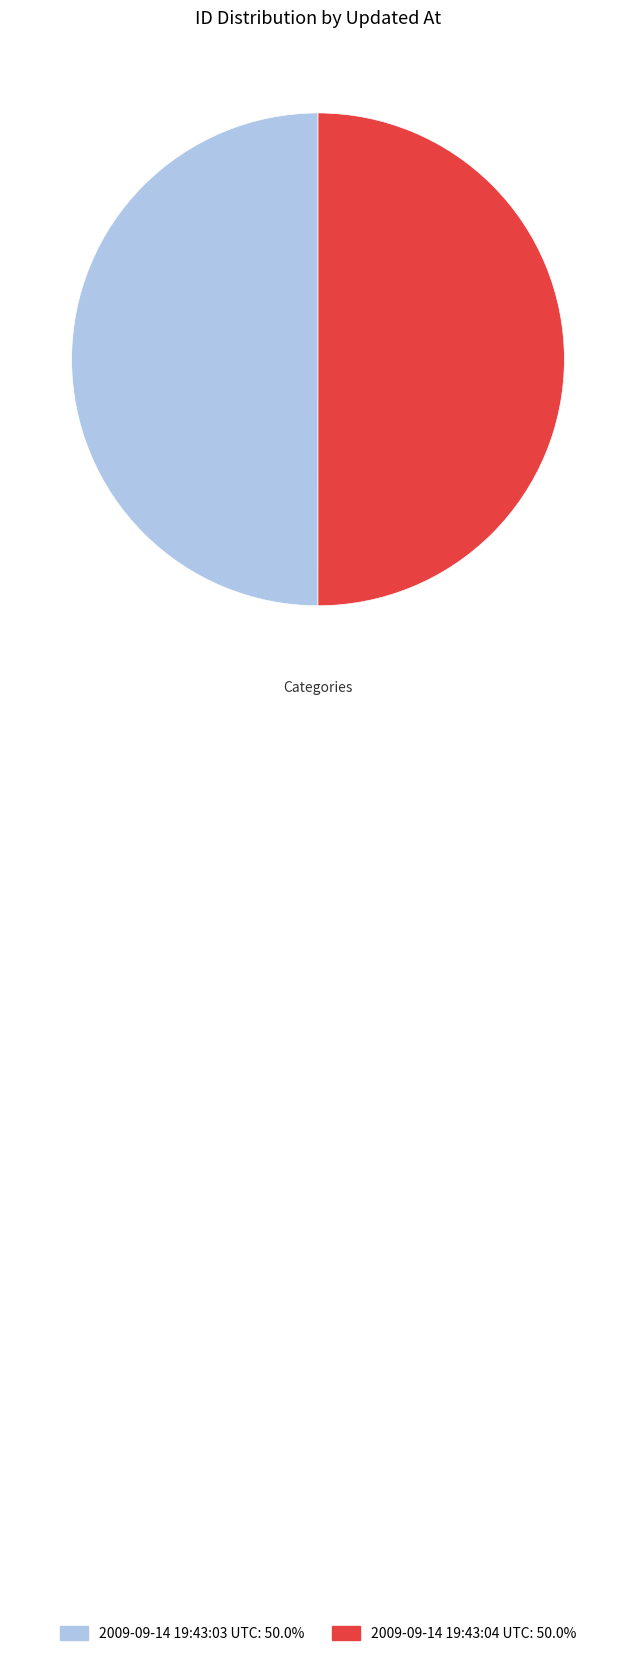

Do 2009-09-14 19:43:03 UTC: 50.0% and 2009-09-14 19:43:04 UTC: 50.0% together represent more than half of the pie?

Yes